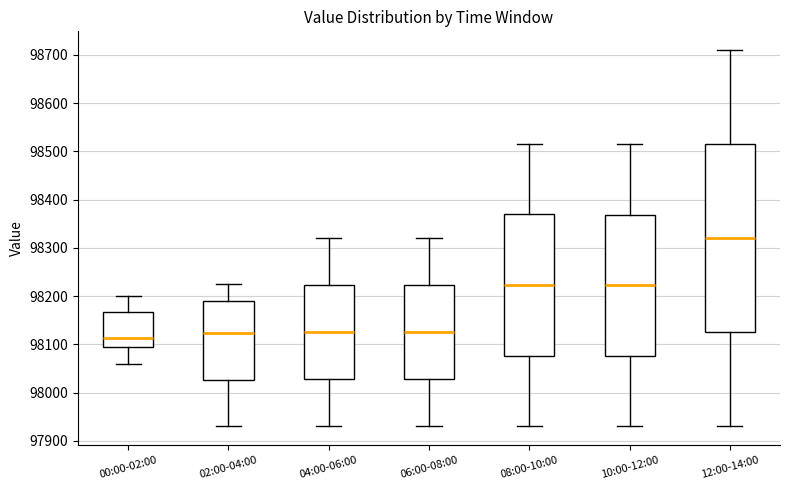

Where does the lower whisker of the box for 04:00-06:00 end on the y-axis? The values are not printed on the chart, so give them approximately, as read against the axis.

97930